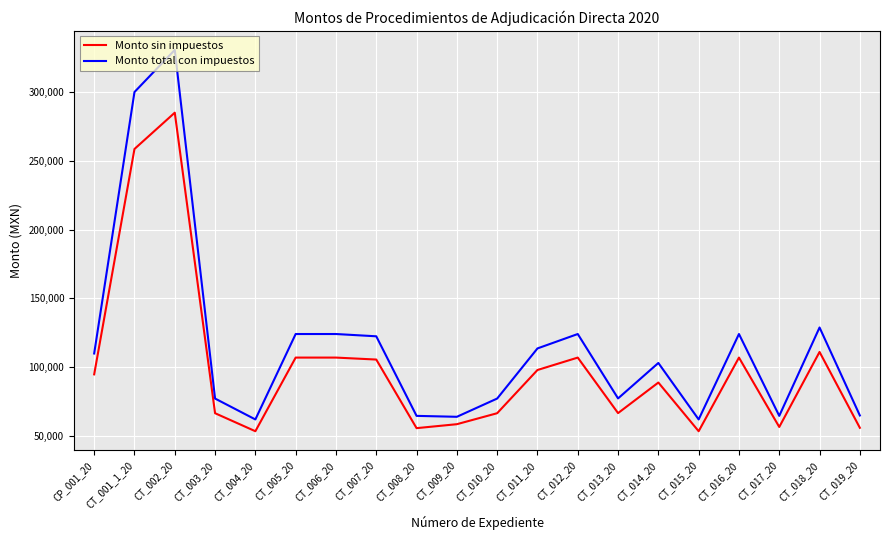

What is the smallest value displayed?

53513.8